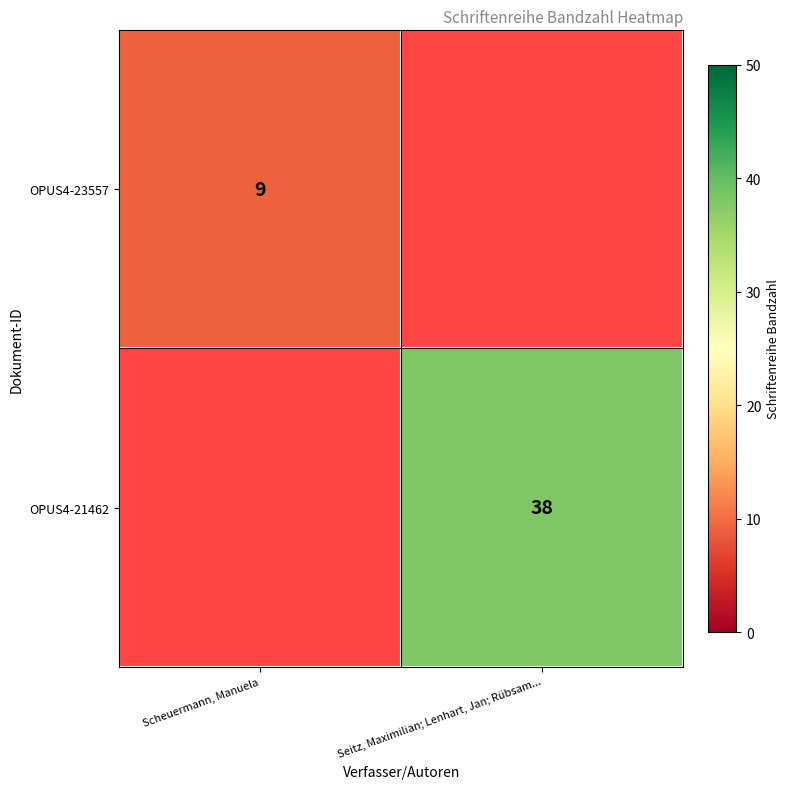

Is it true that OPUS4-21462 equals 38 at Seitz, Maximilian; Lenhart, Jan; Rübsam...?

True